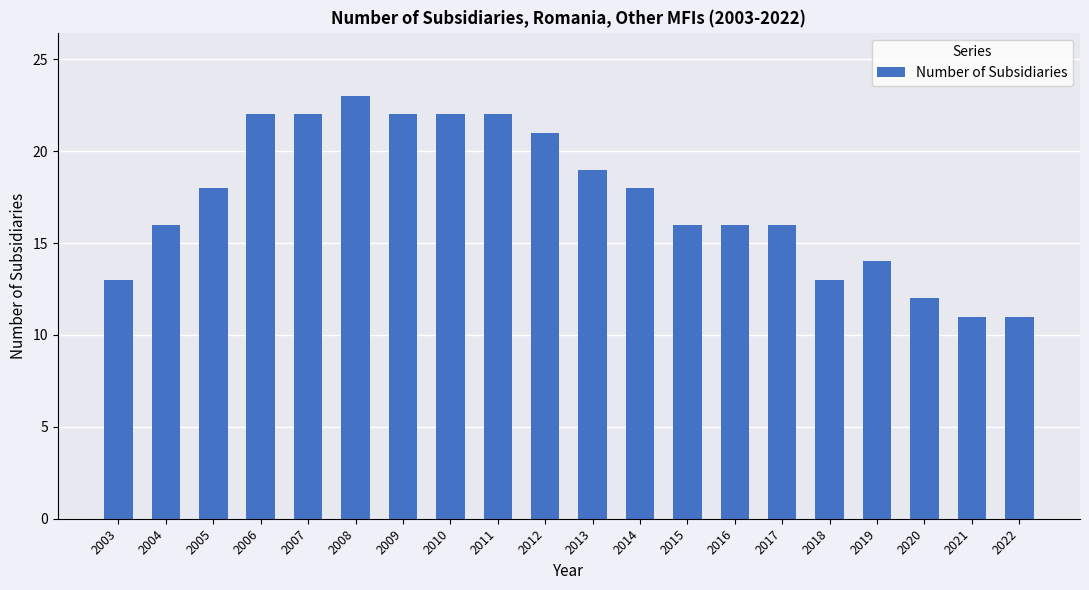

At which category does the chart reach its peak across all series?

2008